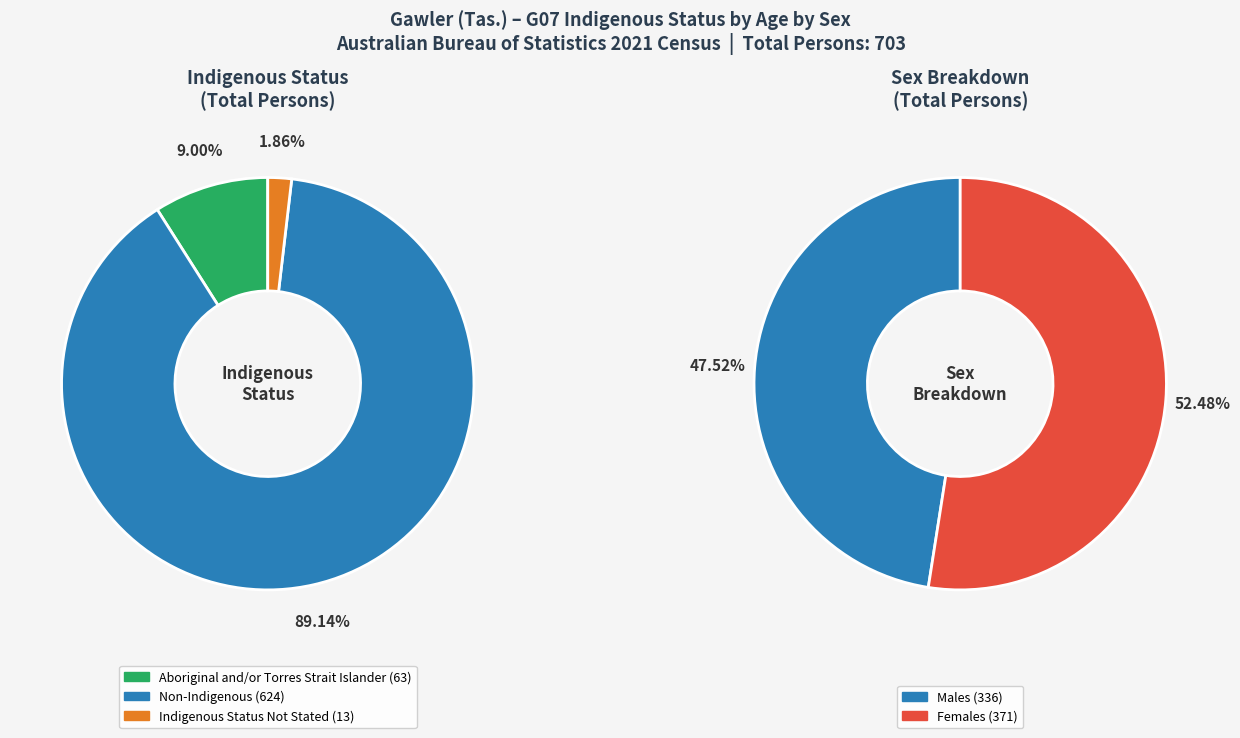

Is there any slice that represents more than half of the pie?

Yes